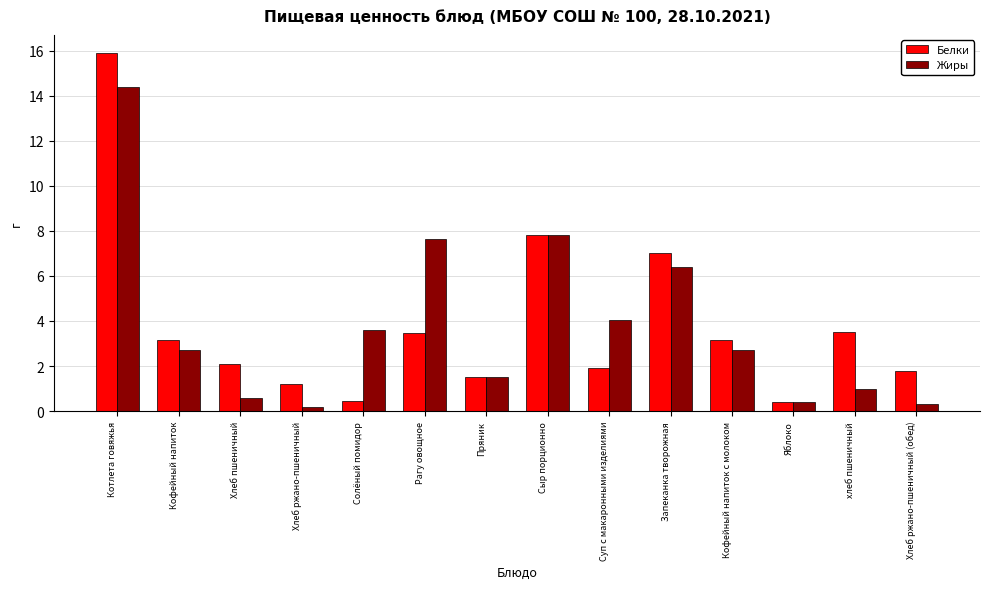

What is the maximum value shown in the chart?

15.9